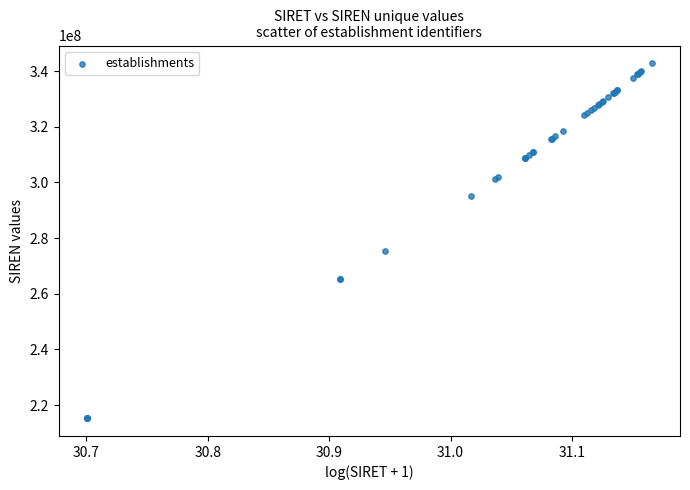

What Y value in the scatter plot is closest to 279064702?

275300283